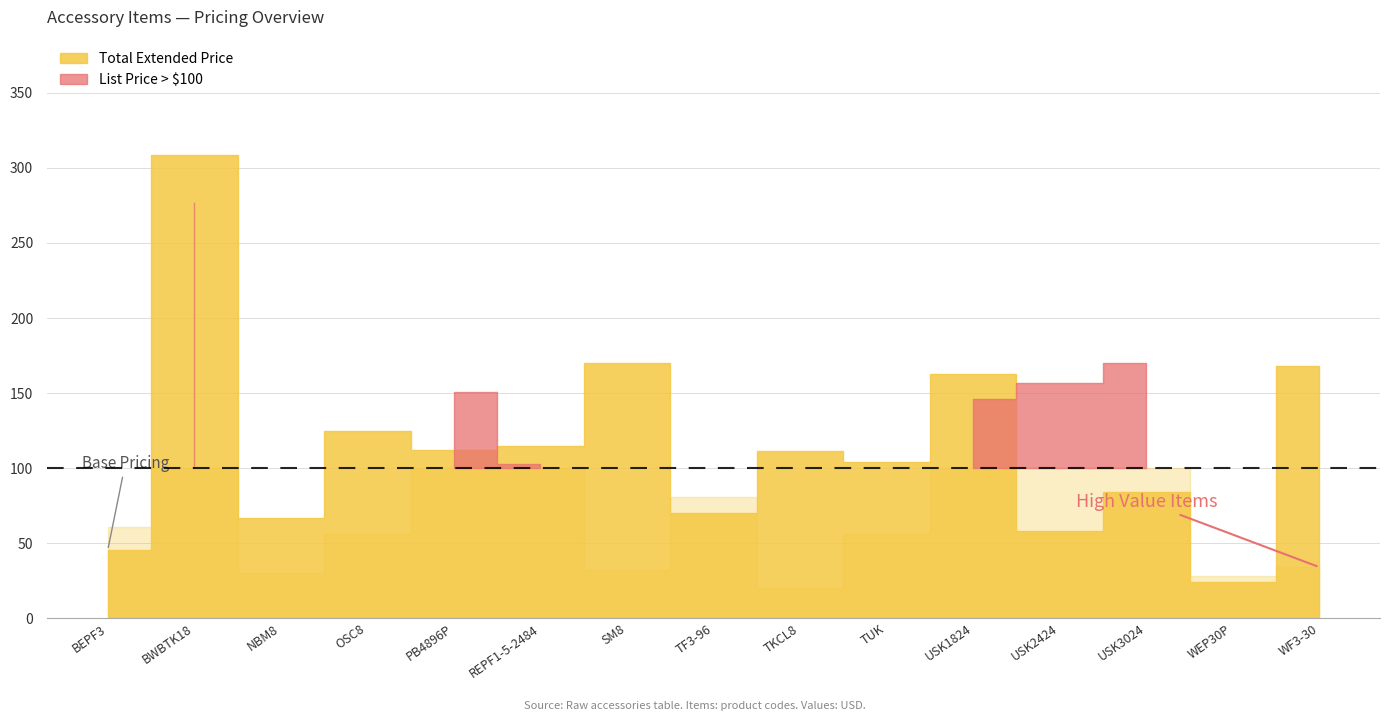

True or false: List Price and Suggested Retail cross at least once.

False